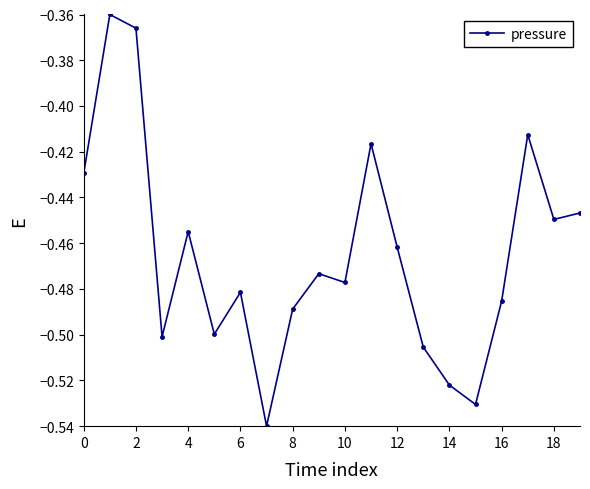

True or false: there are more than 1 points higher than both neighbors.

True